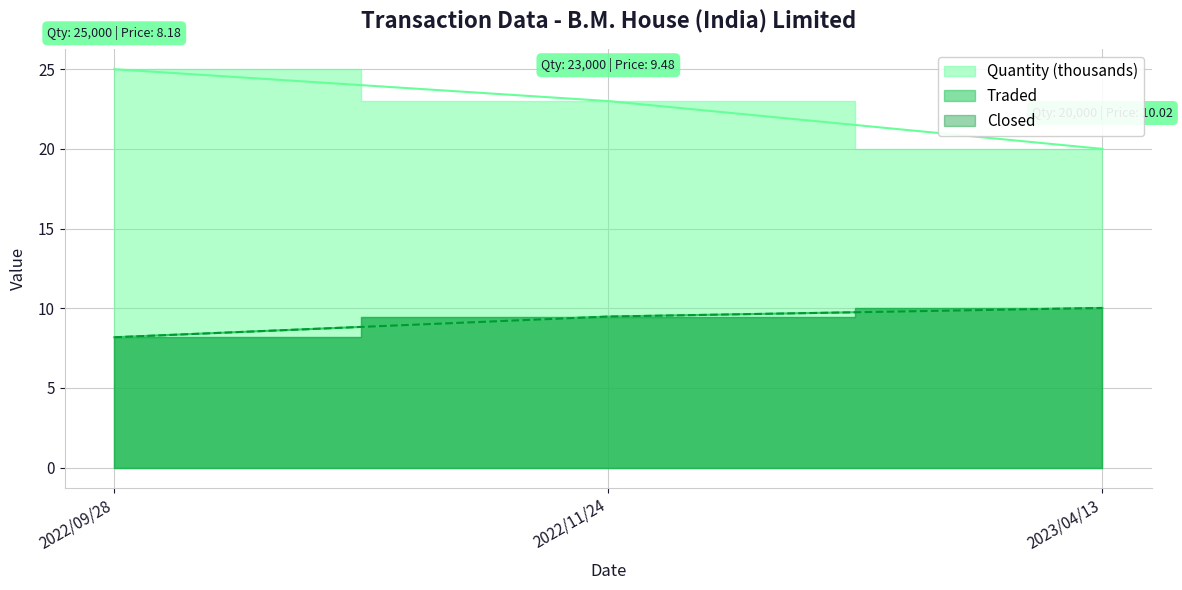

Is it true that Traded equals 5.1 at 2022/09/28?

False